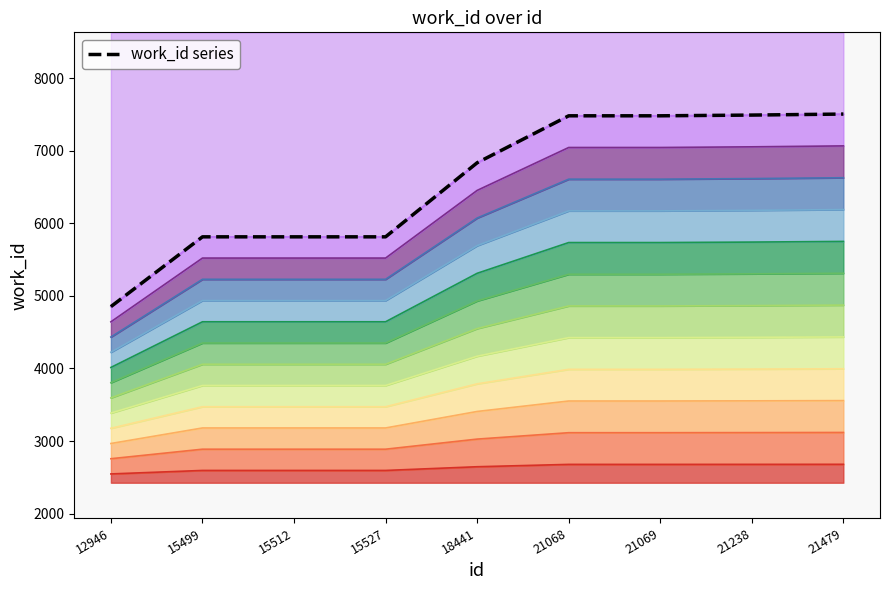

What is the smallest value displayed?

4852